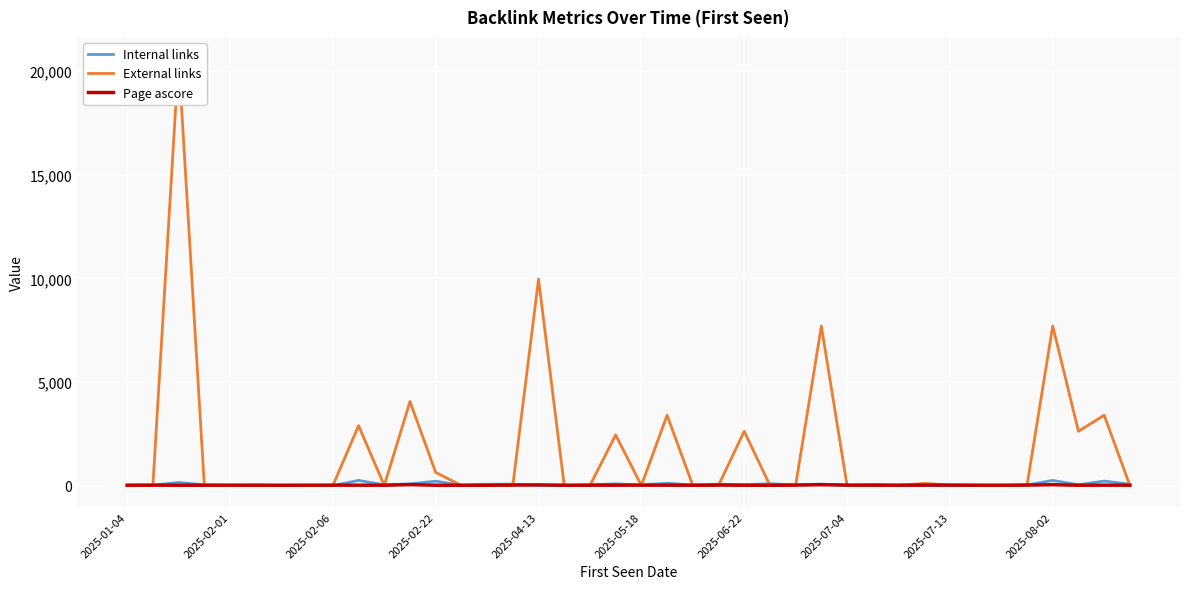

True or false: External links has a value of 559 at 19.

False